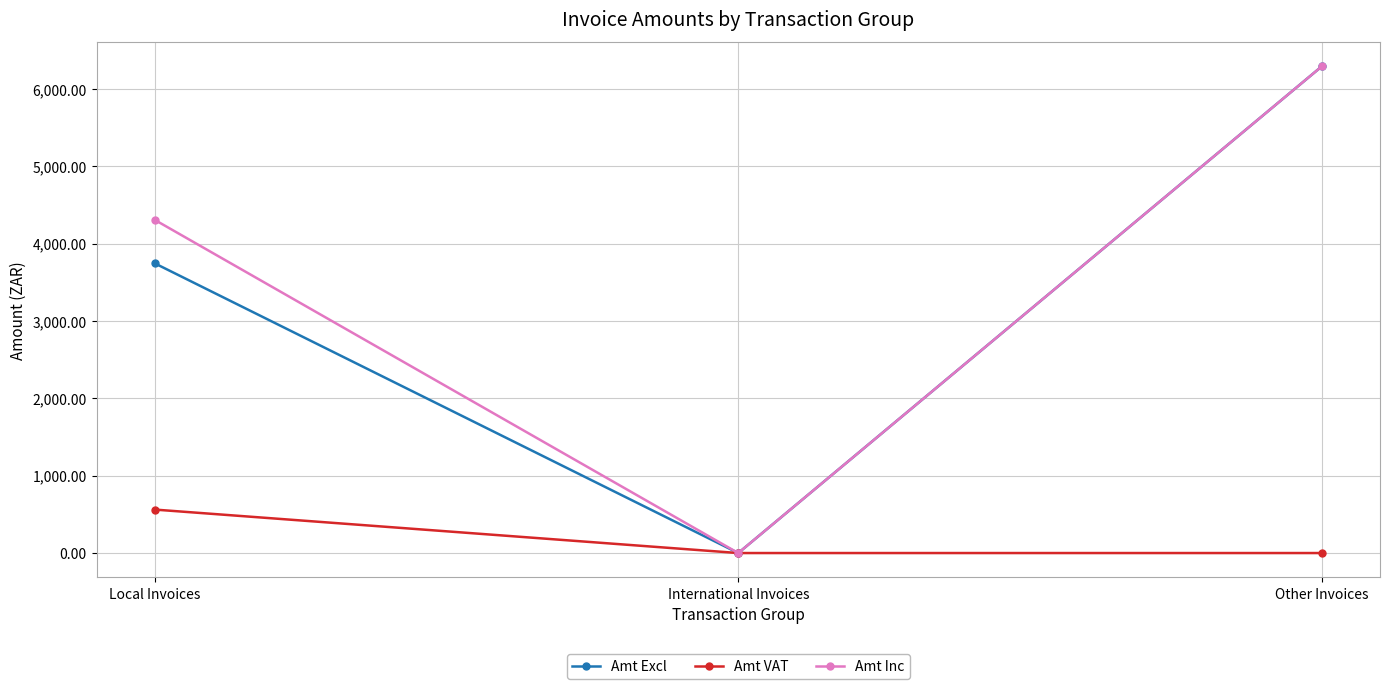

The value of Amt Inc at Other Invoices is 6292.0. True or false?

True